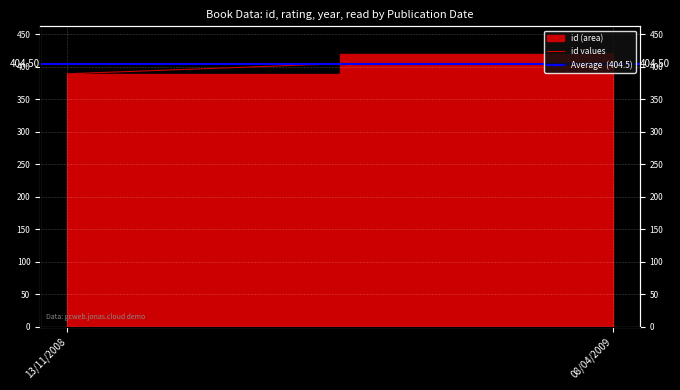

What is the label of the 2nd point from the left?

08/04/2009